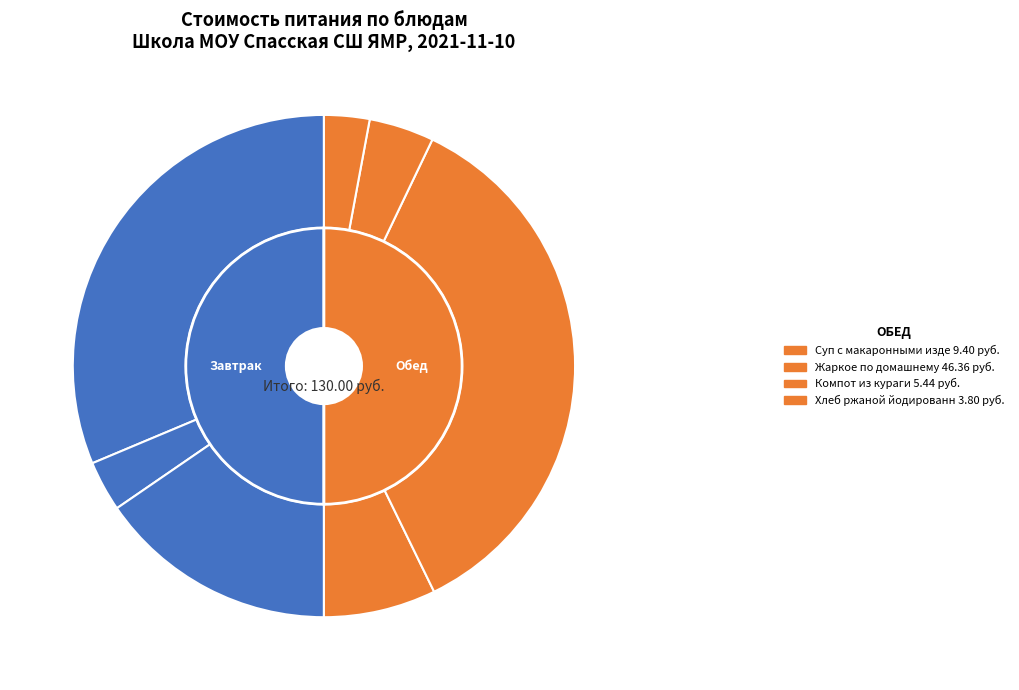

To the nearest percent, what is the combined percentage of Чай сладкий с лимоном and Суп с макаронными изделиями и курой?

10%